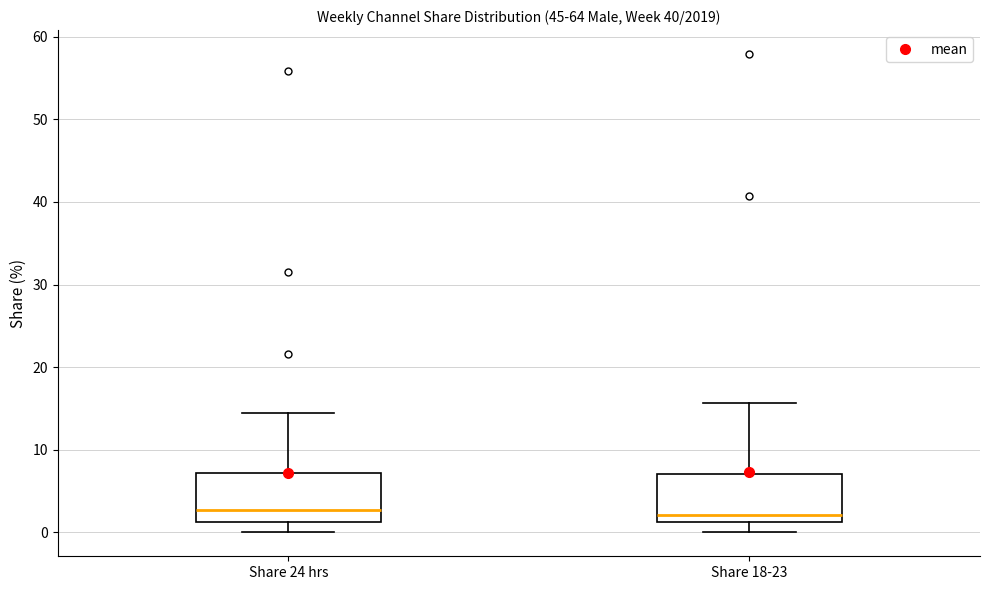

Reading left to right, read every box against the y-axis: the position of its median line, the range the box covers, and the ends of its whiskers. The values are not printed on the chart, so give them approximately, as read against the axis.

Share 24 hrs: median 3, box 1 to 7, whiskers 0 to 14
Share 18-23: median 2, box 1 to 7, whiskers 0 to 16